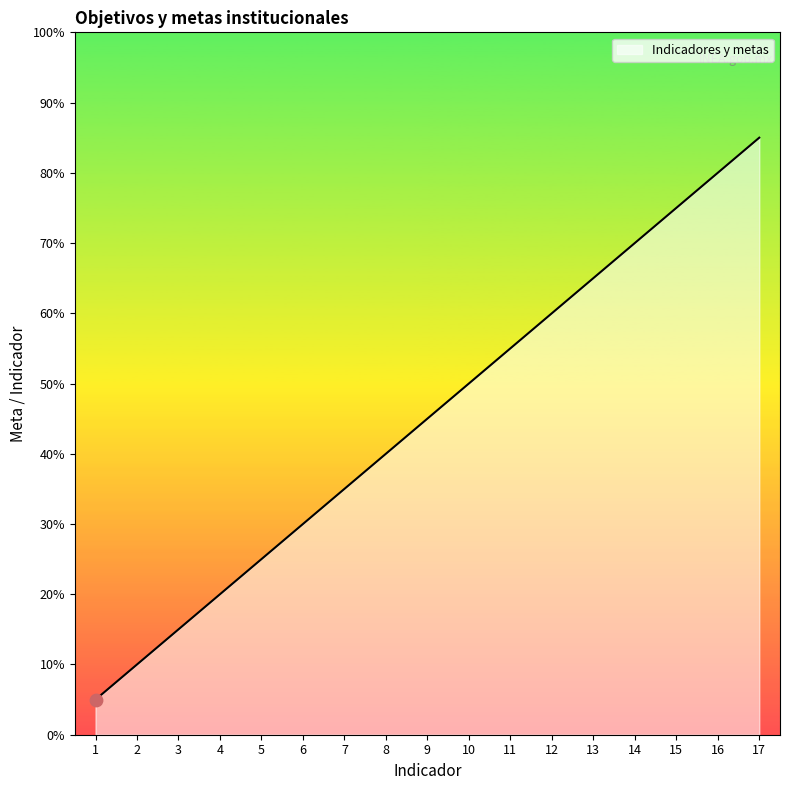

Is this an area chart (filled region under the line)?

Yes